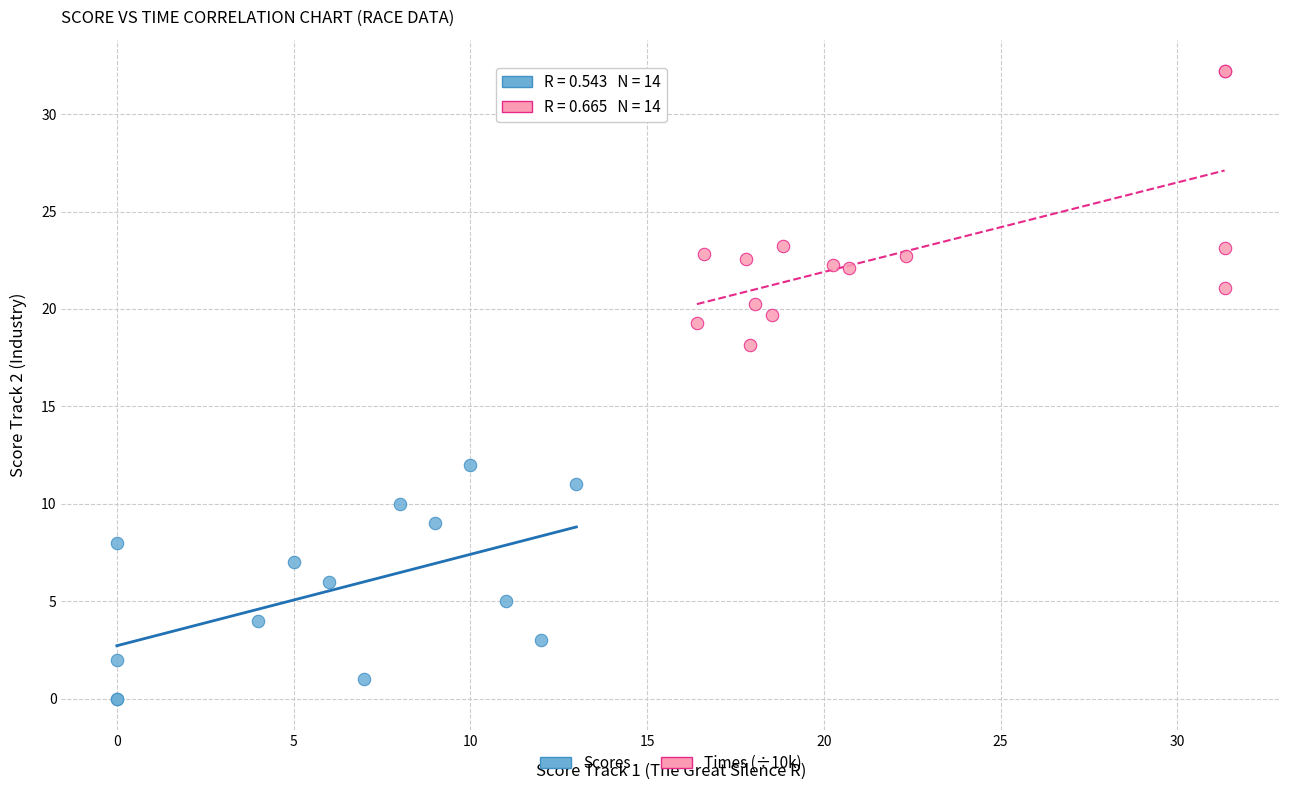

Which series contains the lowest Y value?

Scores